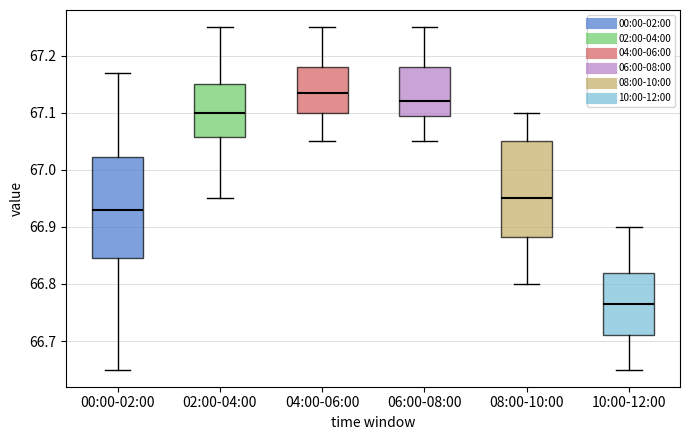

Which box has the highest median line?

04:00-06:00